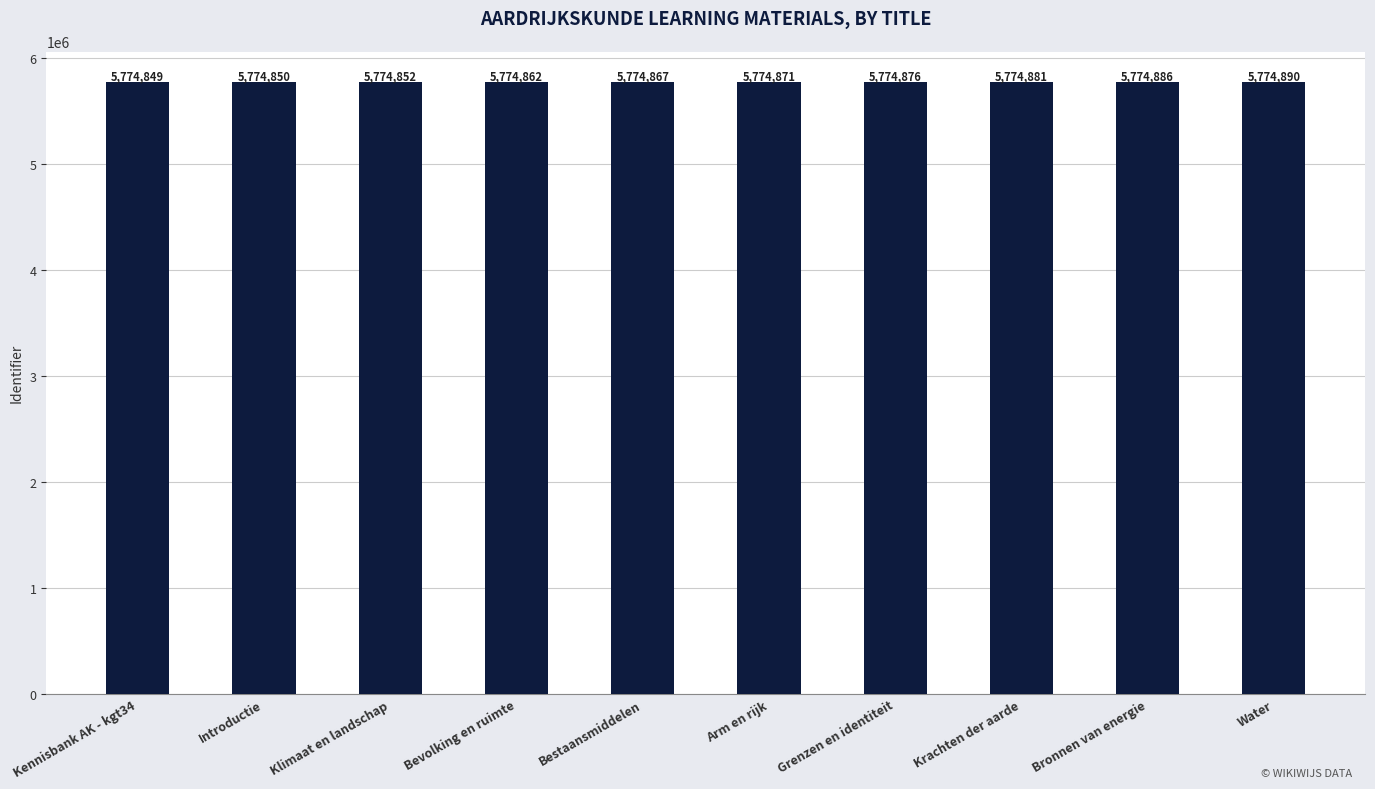

The value at Bevolking en ruimte is 5774862. True or false?

True